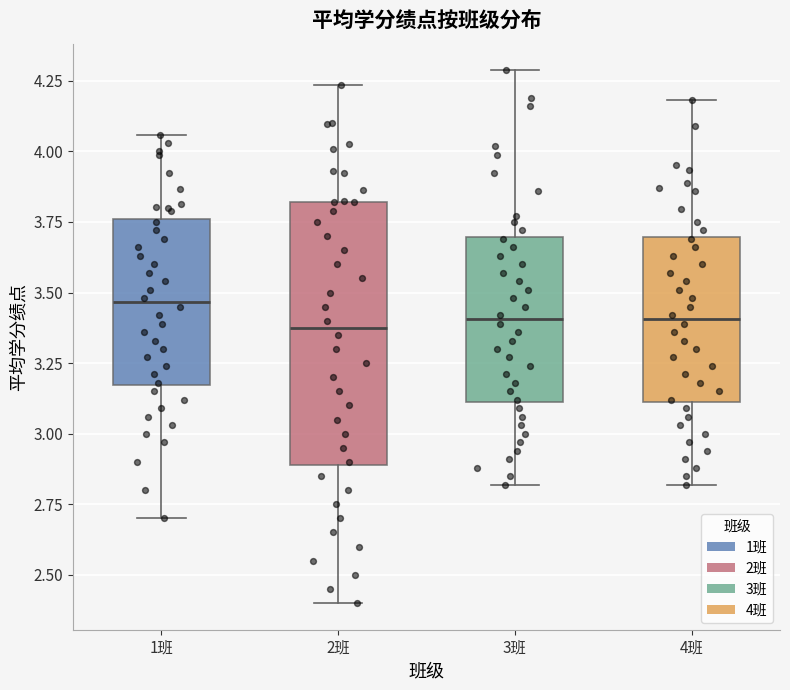

Reading left to right, read every box against the y-axis: the position of its median line, the range the box covers, and the ends of its whiskers. The values are not printed on the chart, so give them approximately, as read against the axis.

1班: median 3.45, box 3.15 to 3.75, whiskers 2.70 to 4.05
2班: median 3.40, box 2.90 to 3.80, whiskers 2.40 to 4.25
3班: median 3.40, box 3.10 to 3.70, whiskers 2.80 to 4.30
4班: median 3.40, box 3.10 to 3.70, whiskers 2.80 to 4.20